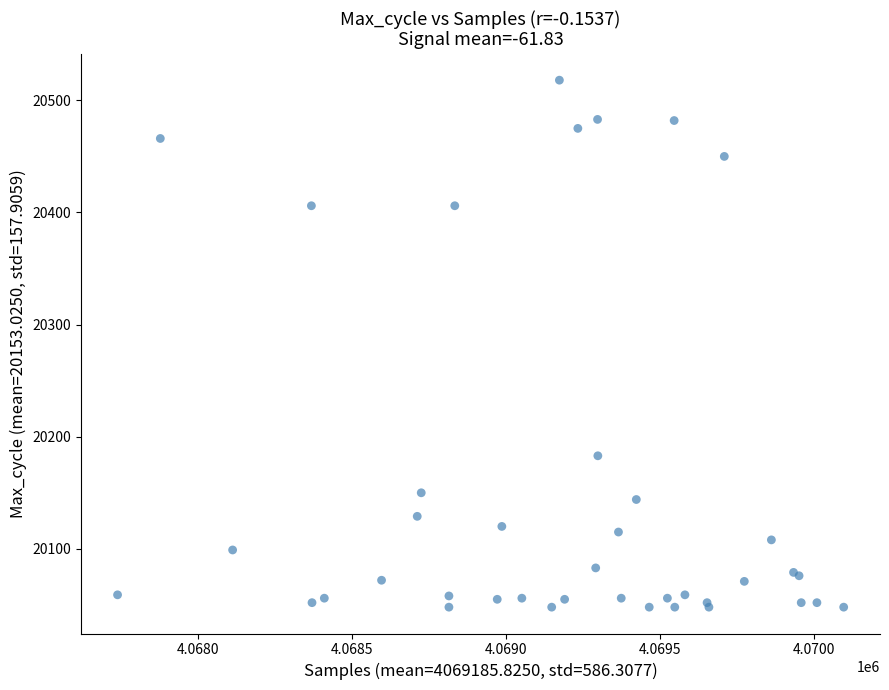

What Y value in the scatter plot is closest to 20283?

20183